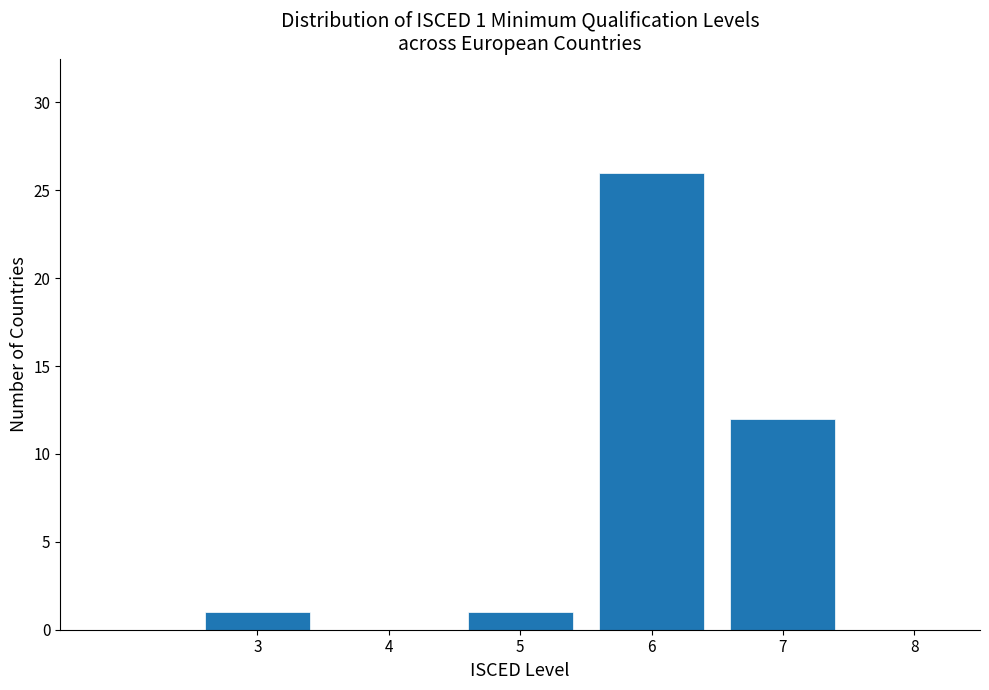

Reading left to right, transcribe all the data shown in this chart.

3=1	5=1	6=26	7=12